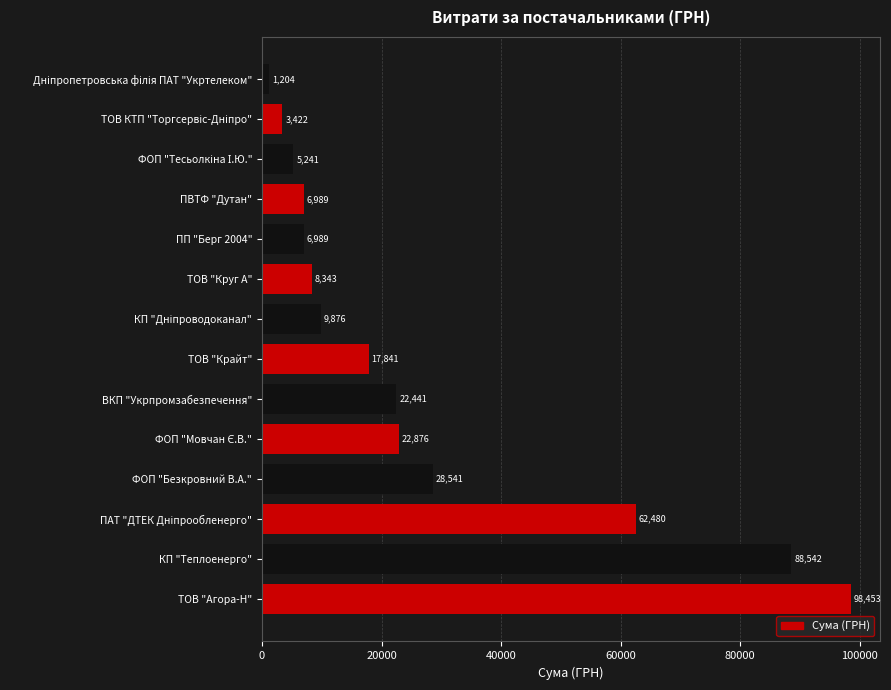

The value at ПП "Берг 2004" is 6988.9. True or false?

True